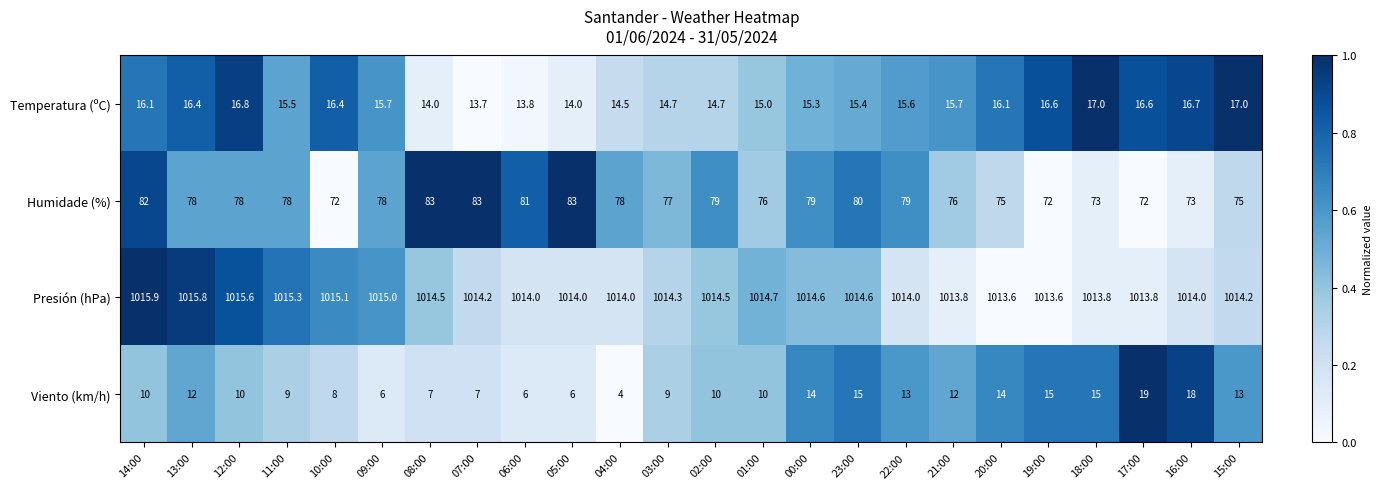

List the series in order of their peak value, lowest first.

Temperatura (ºC), Viento (km/h), Humidade (%), Presión (hPa)